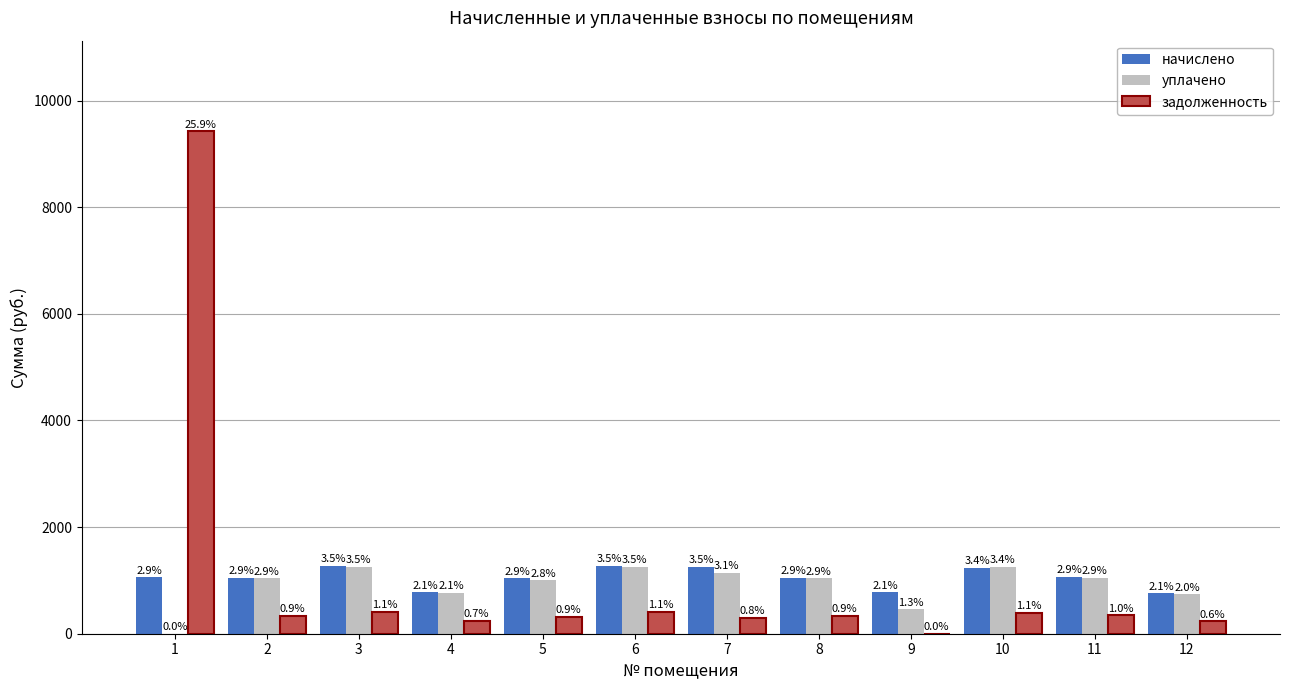

What are all the series names shown in the legend?

начислено, уплачено, задолженность